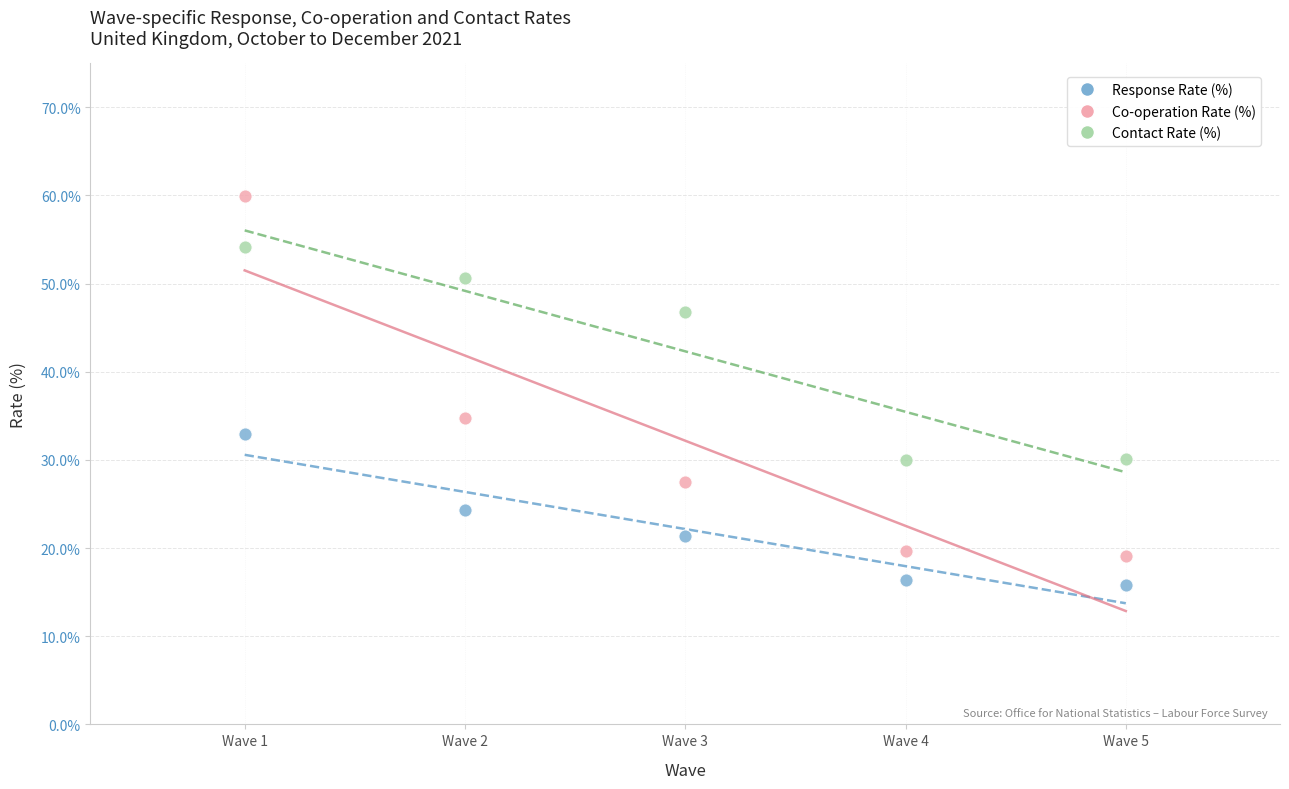

Across all data points, what is the range of X values (max minus min)?

4.0